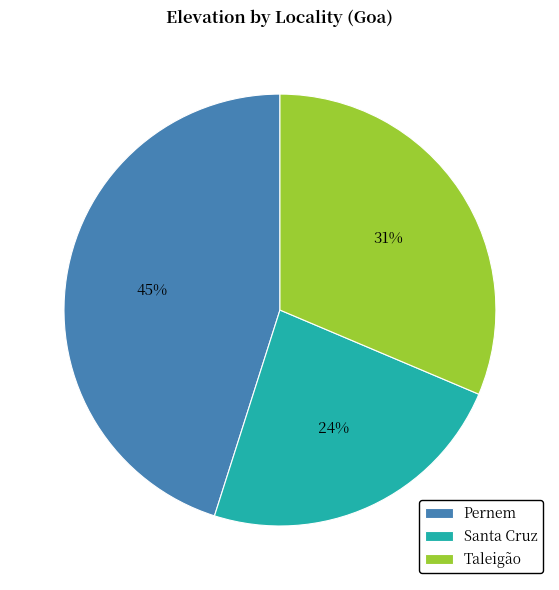

Which has a higher value, Taleigão or Santa Cruz?

Taleigão